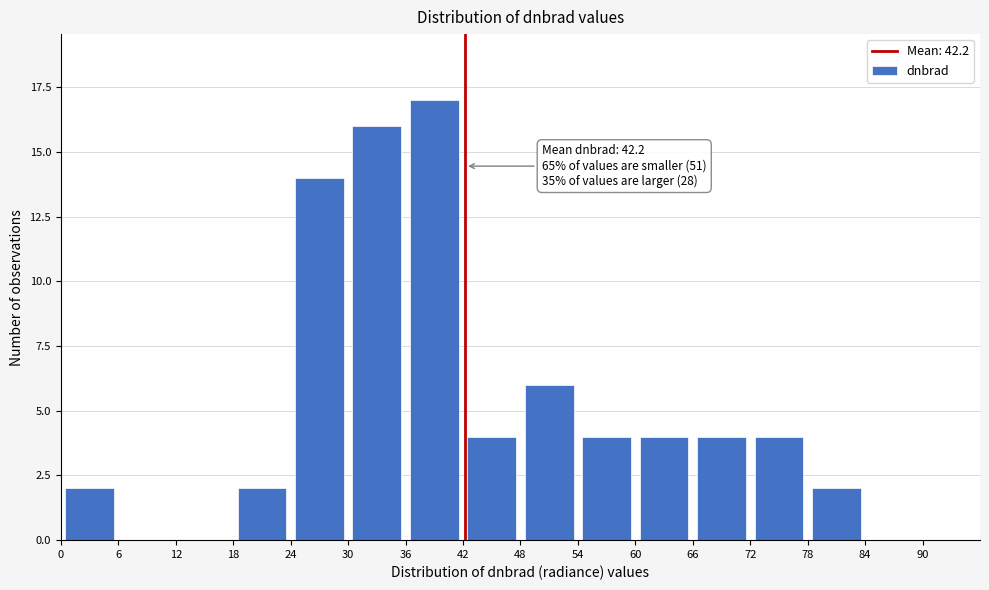

Over which range of the x-axis is the bar tallest?

36 to 42